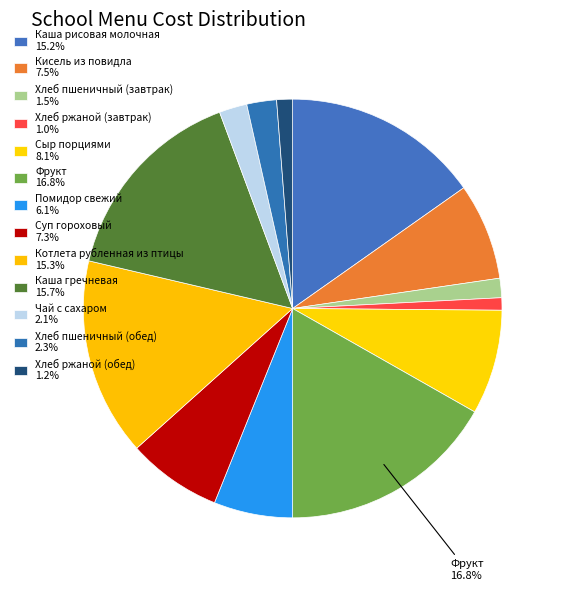

To the nearest percent, what portion does Сыр порциями represent?

8%